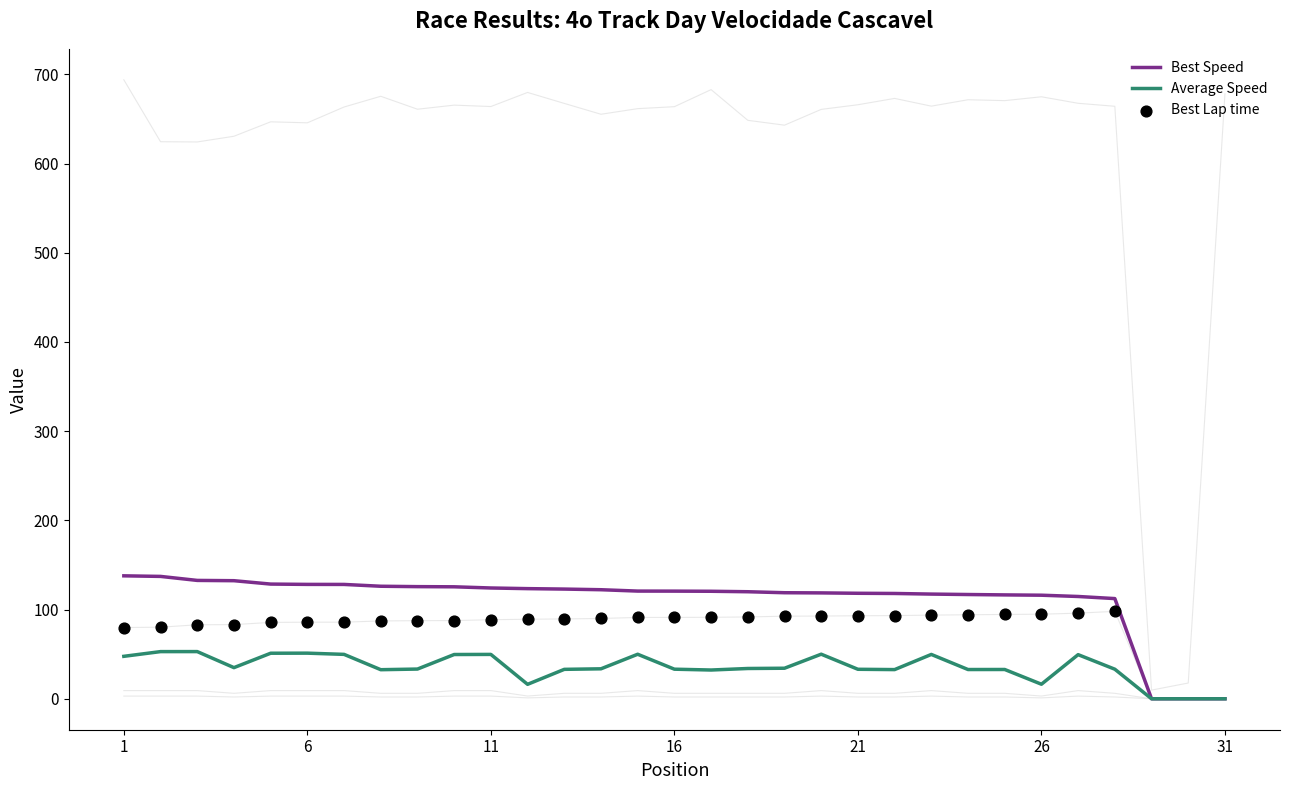

At how many categories does at least one series exceed 671?

8